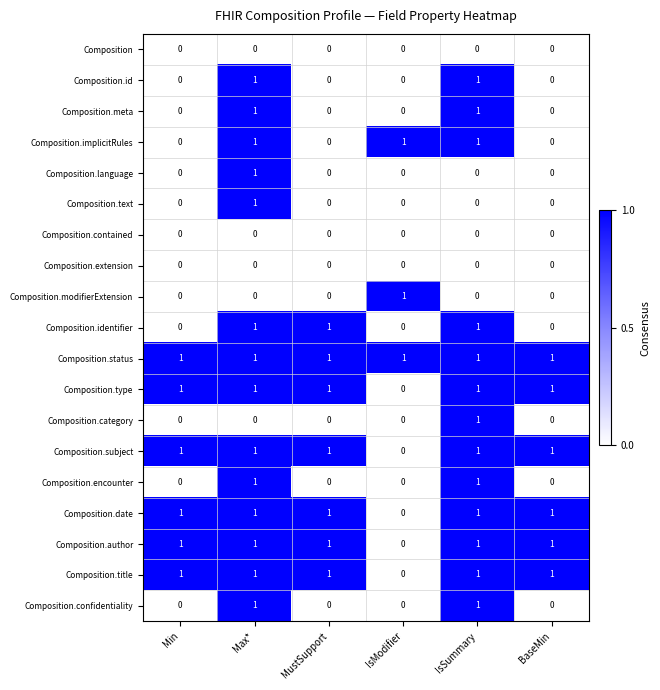

How many values in Composition.text are above zero?

1